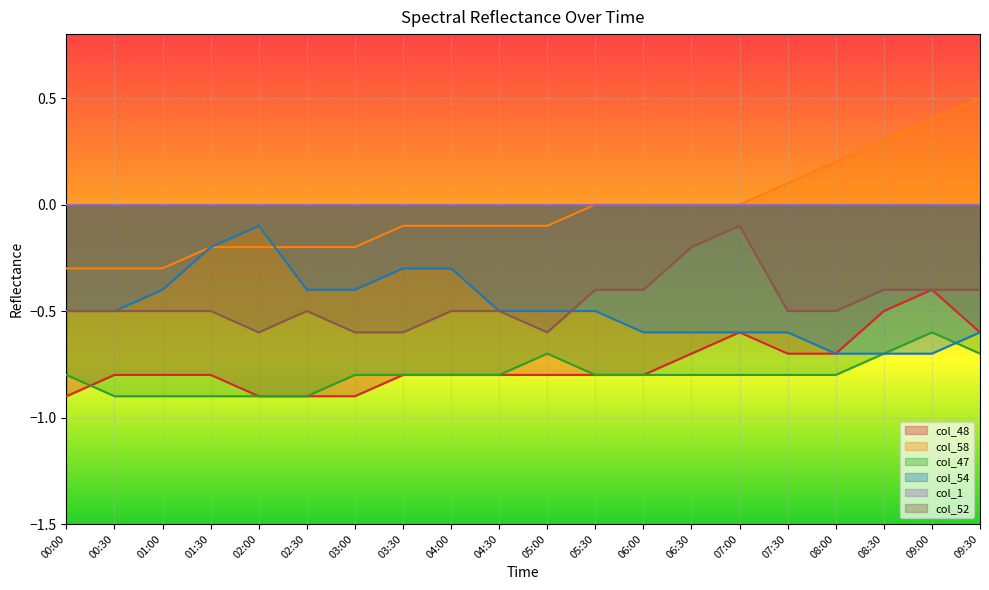

What position from the left is 07:30?

16